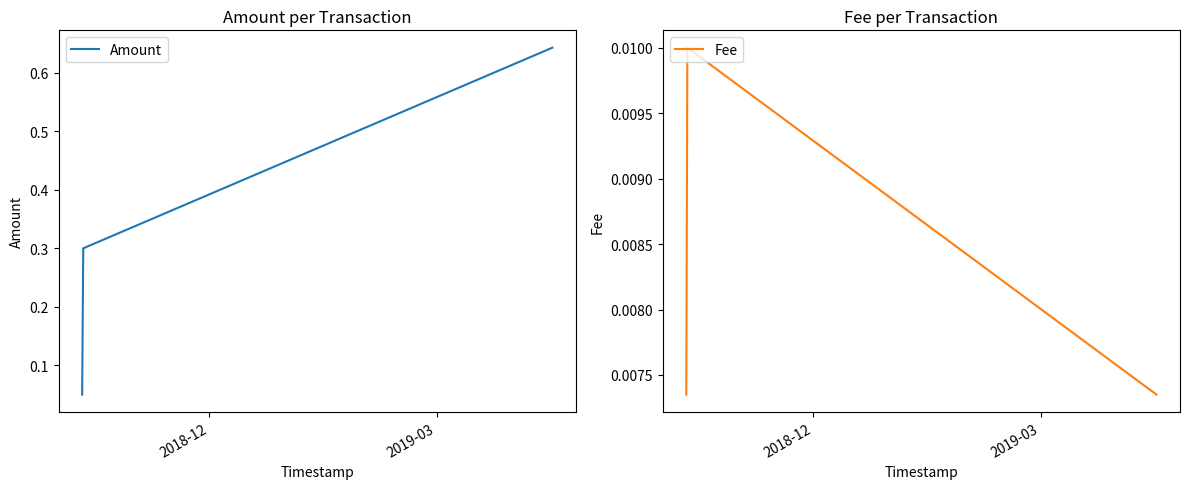

True or false: Amount and Fee cross at least once.

False